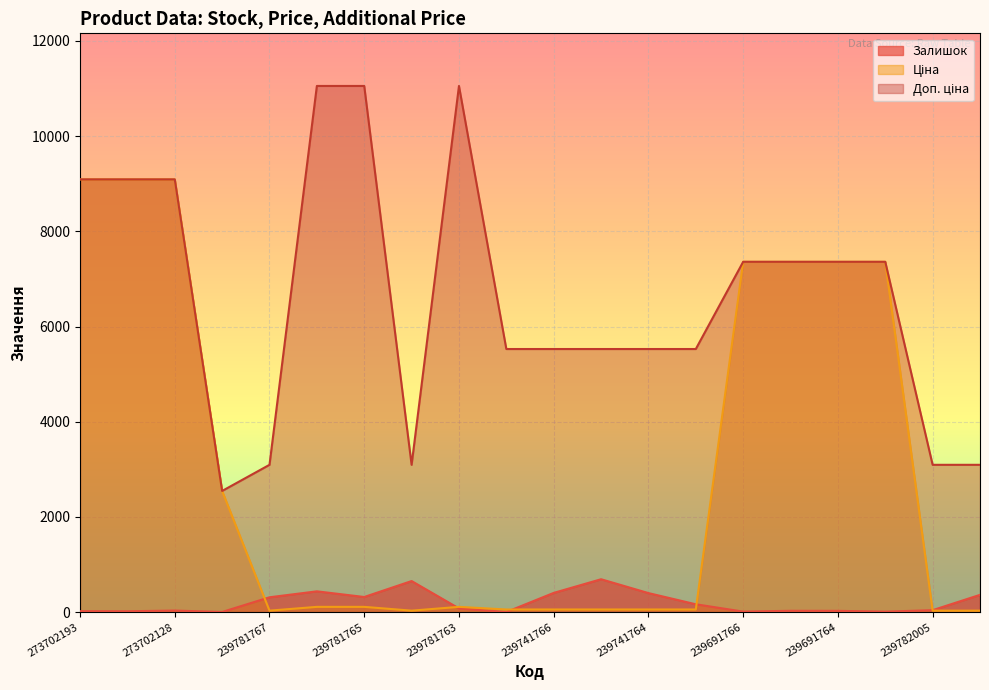

At which category is the sum across all series the highest?

273702128